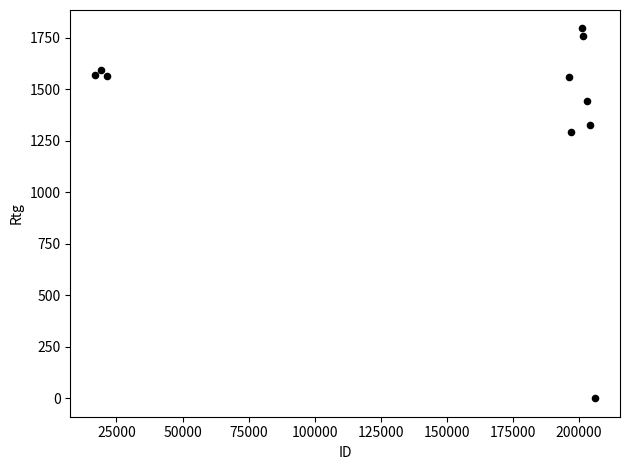

What Y value in the scatter plot is closest to 897?

1292